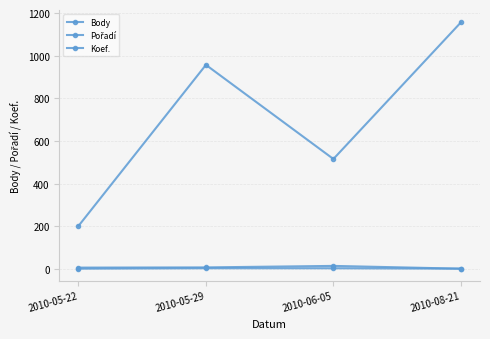

True or false: Body and Koef. cross at least once.

False